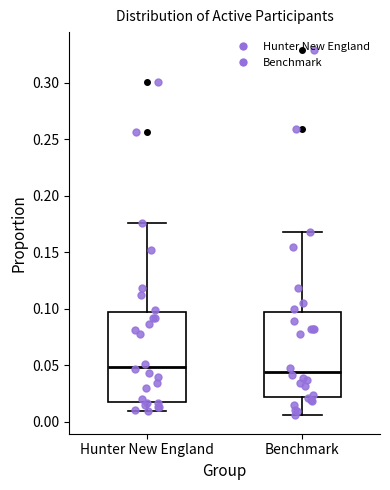

Reading left to right, transcribe this box plot: for each box, give where its median line is, the range the box spans, and where its two whiskers end, as read against the y-axis. The values are not printed on the chart, so give them approximately, as read against the axis.

Hunter New England: median 0.050, box 0.015 to 0.095, whiskers 0.010 to 0.175
Benchmark: median 0.045, box 0.020 to 0.095, whiskers 0.005 to 0.170